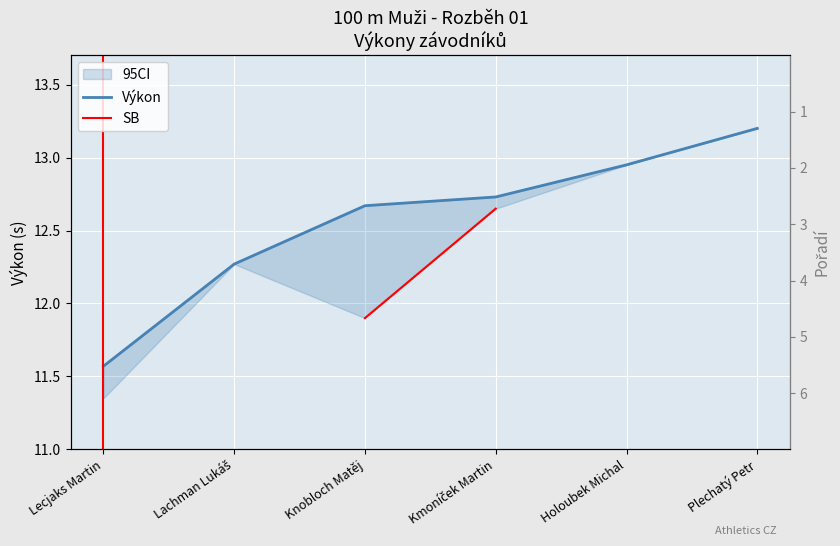

Between Lachman Lukáš and Kmoníček Martin, which series saw the biggest shift?

Výkon